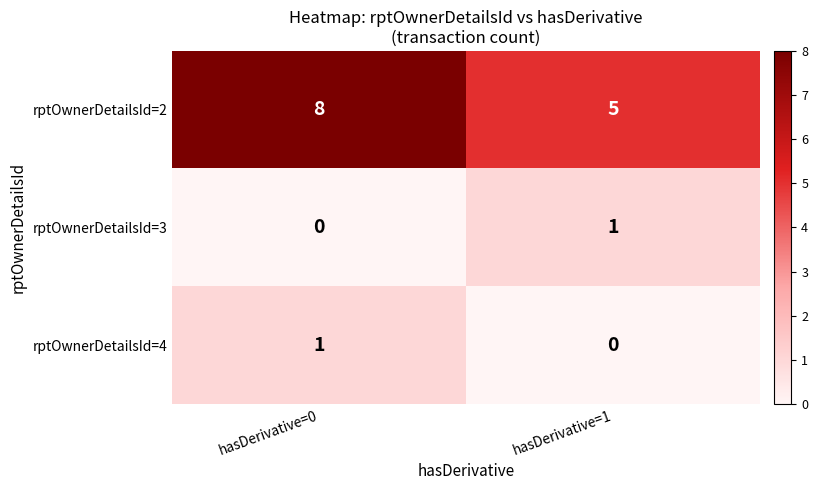

What is the sum of all rptOwnerDetailsId=2 values?

13